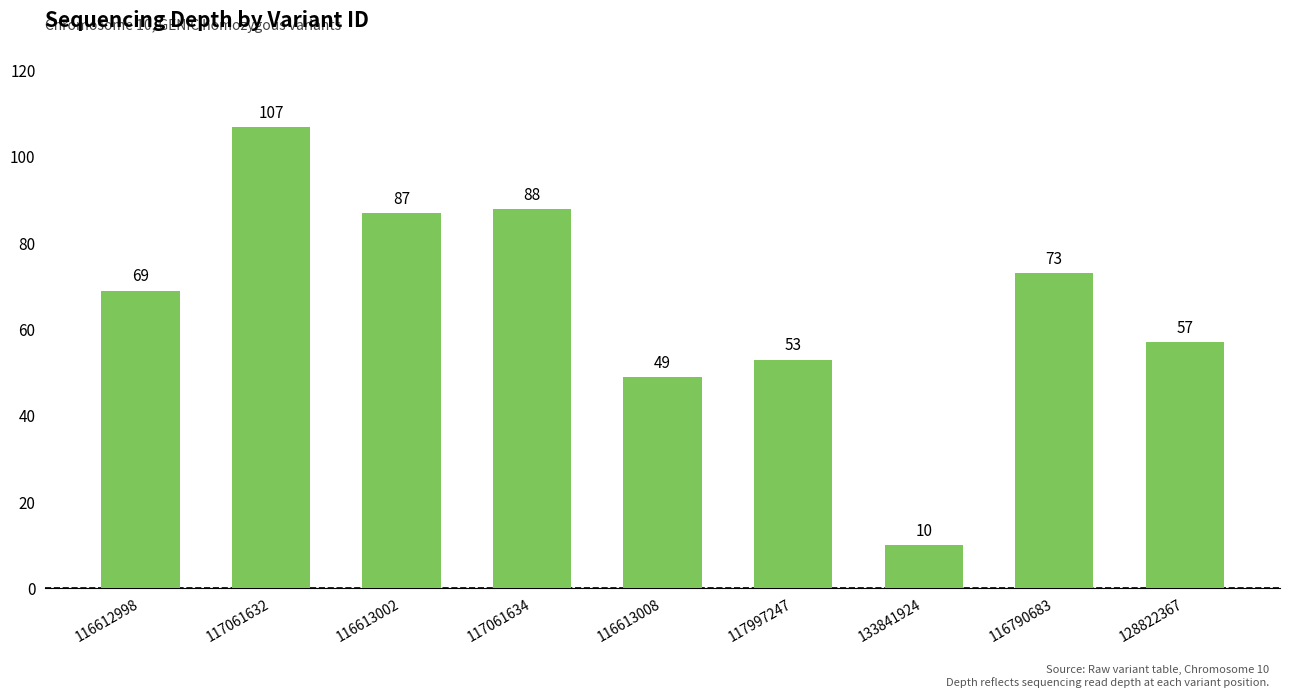

Rank the categories by value from lowest to highest.

133841924, 116613008, 117997247, 128822367, 116612998, 116790683, 116613002, 117061634, 117061632